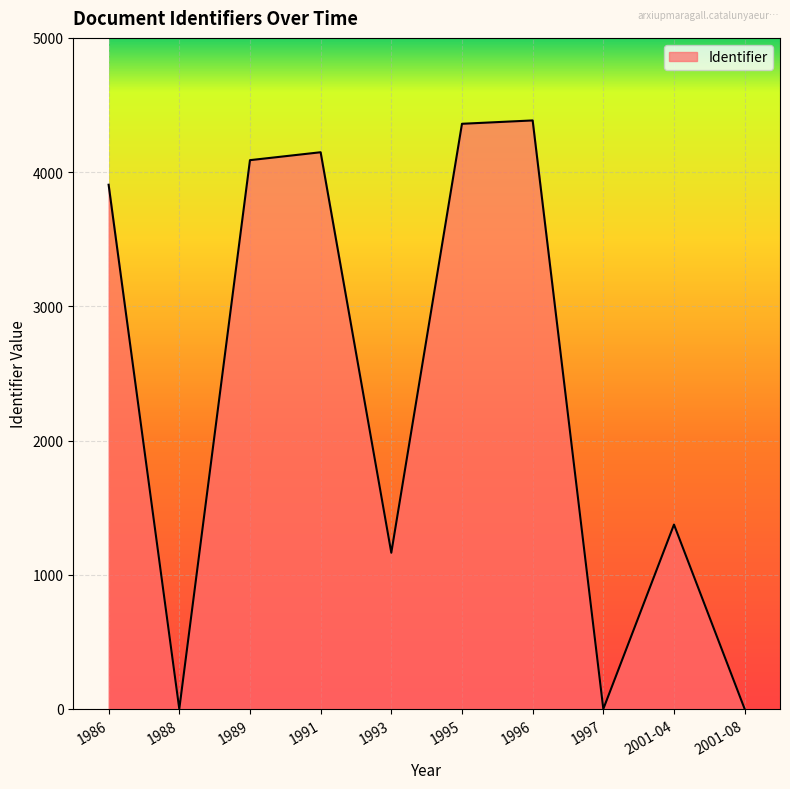

Is it true that the value at 2001-04 is 1374?

True